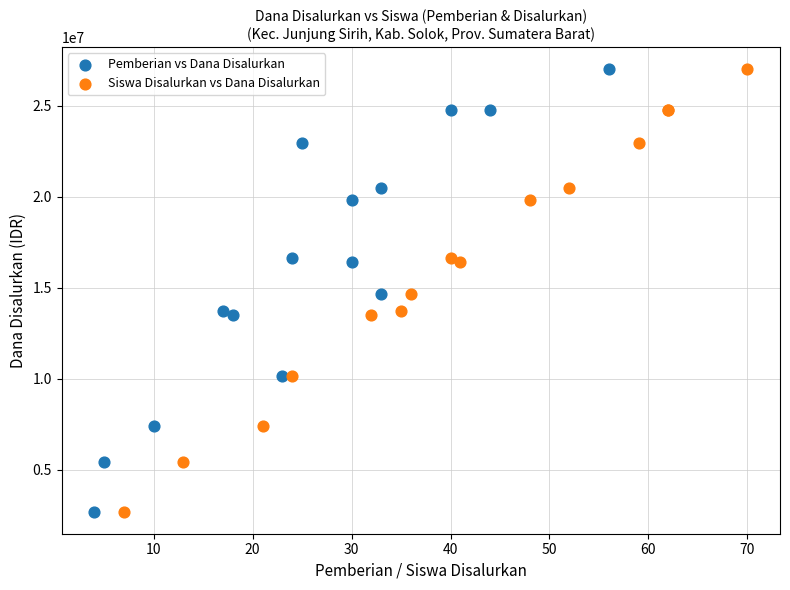

What are all the series names shown in the legend?

Pemberian vs Dana Disalurkan, Siswa Disalurkan vs Dana Disalurkan